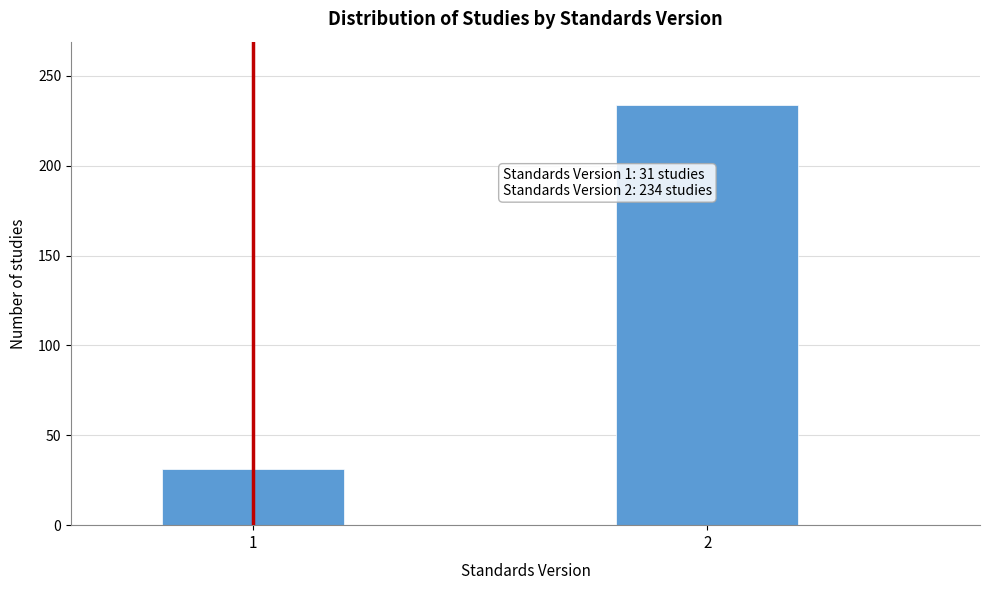

Reading left to right, transcribe all the data shown in this chart.

31	234